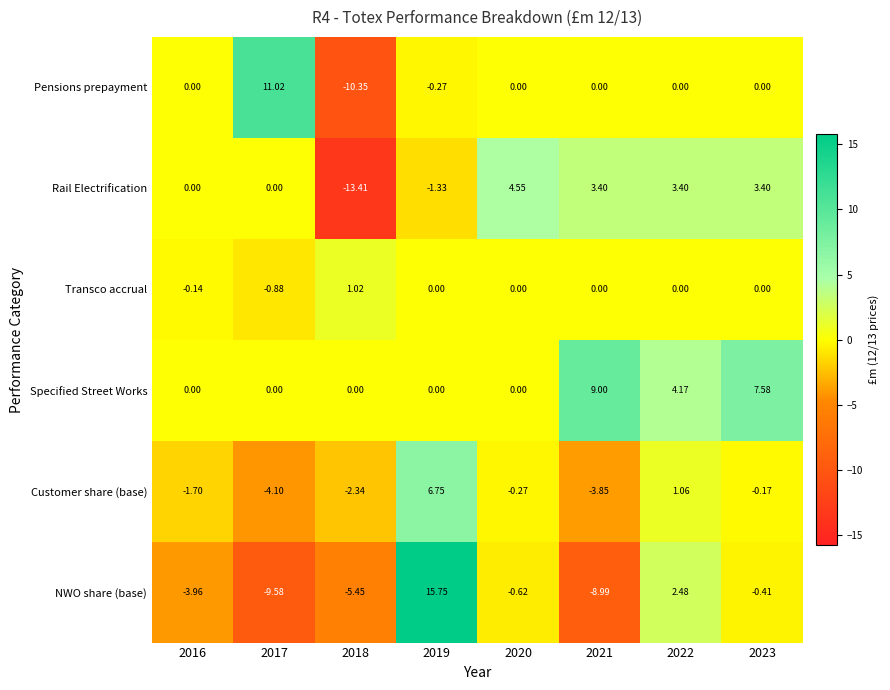

How many series are shown in this chart?

6